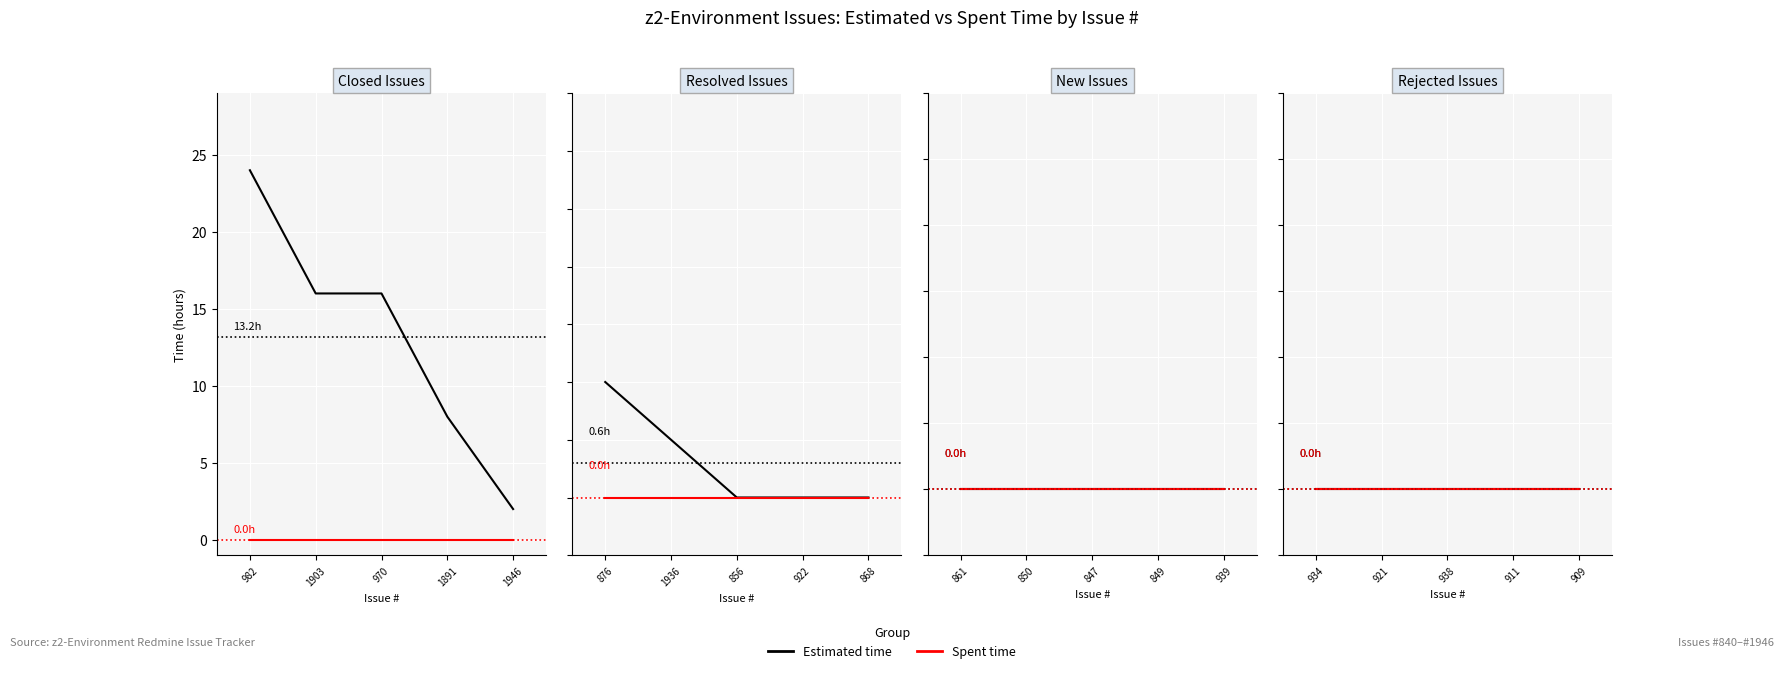

The Spent time series shows 0 at 861. True or false?

True